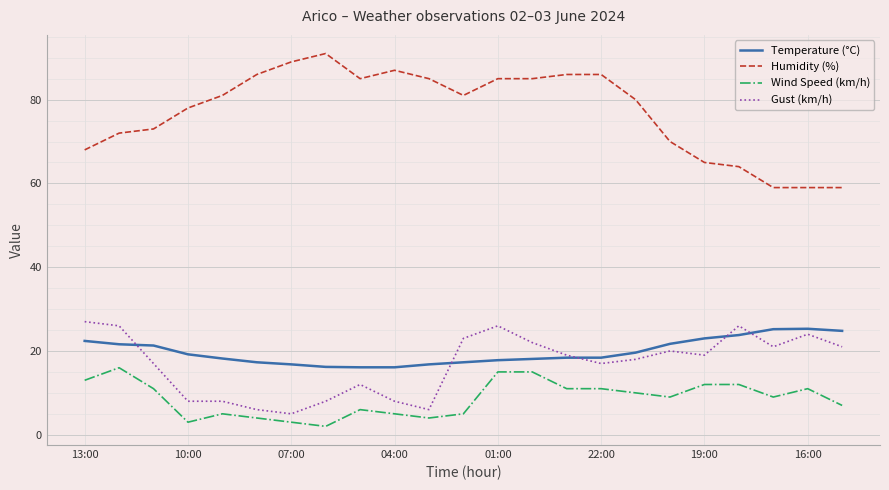

Which series has the largest range (max minus min)?

Humidity (%)